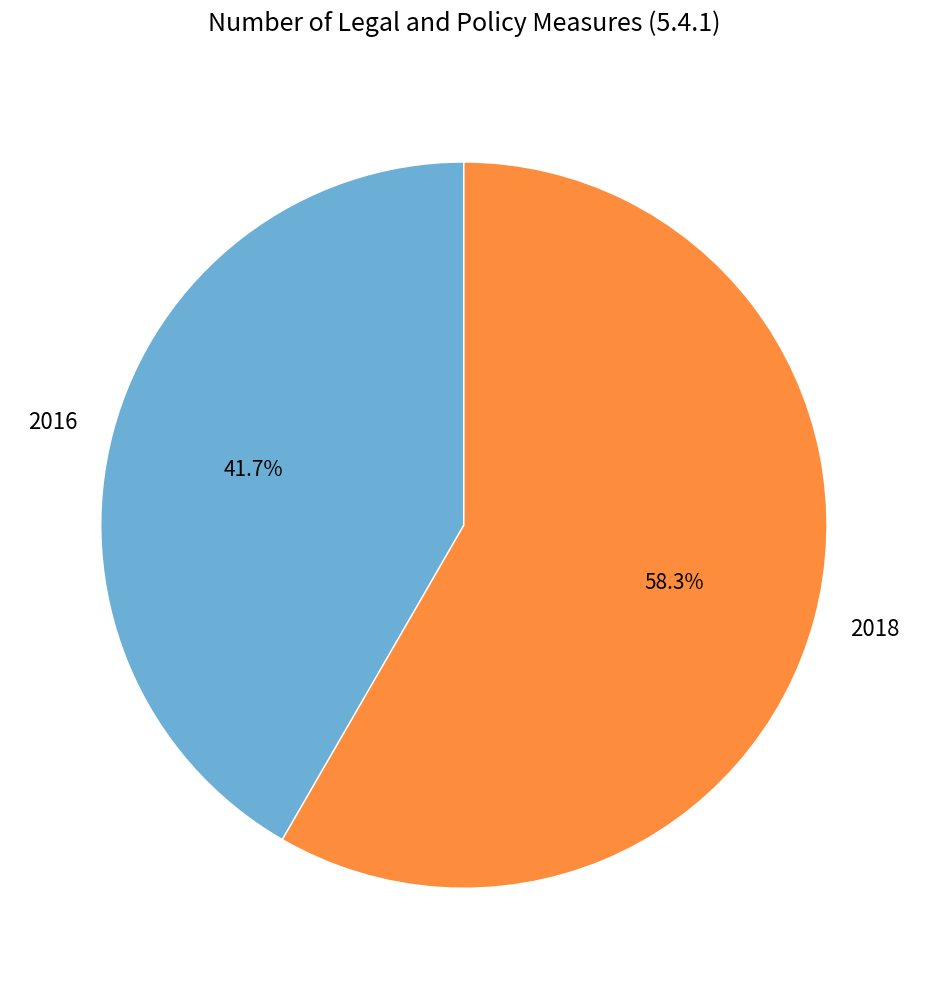

What is the ratio of the value at 2016 to the value at 2018?

0.7